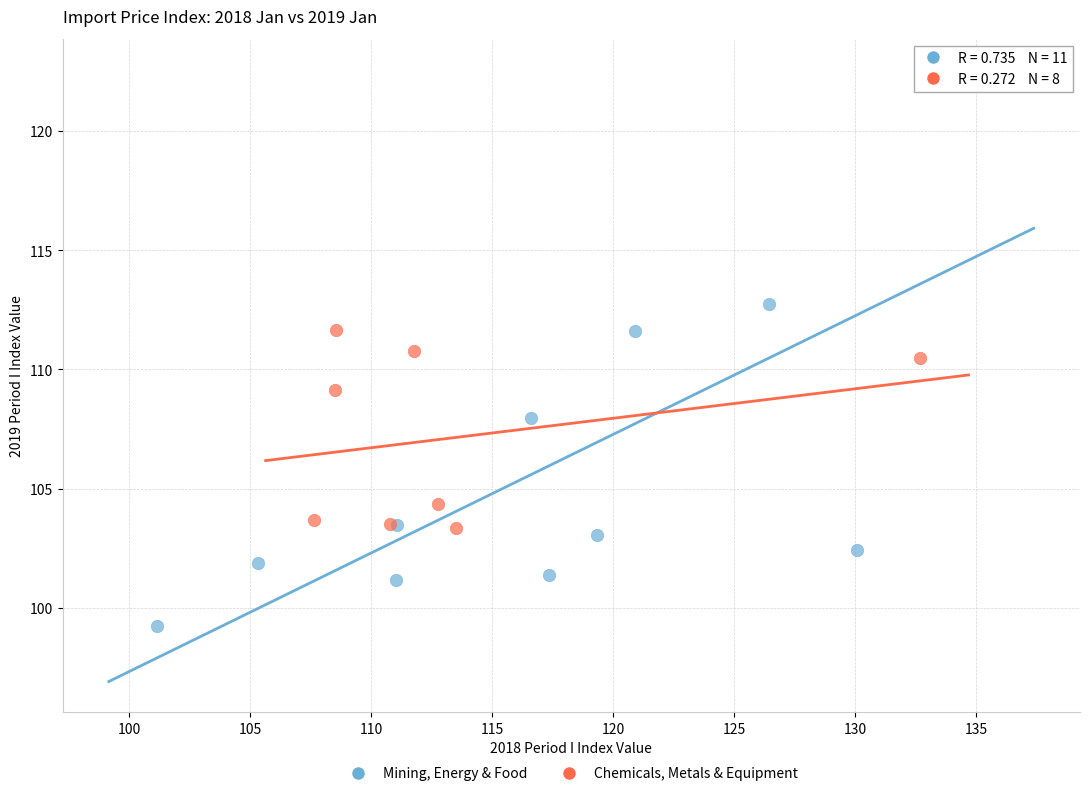

Which series contains the lowest Y value?

Mining, Energy & Food